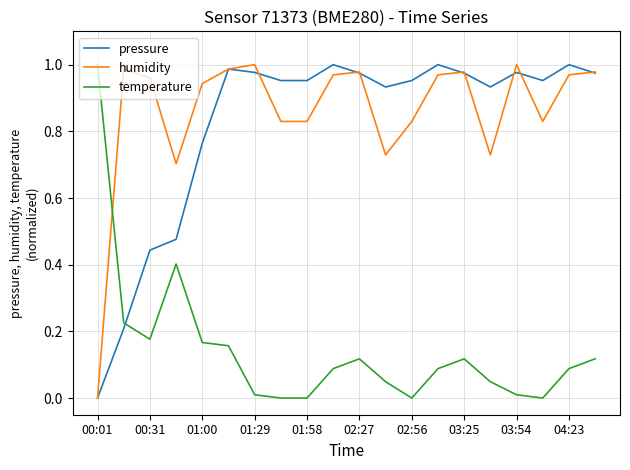

How many intersections are there between humidity and temperature?

1